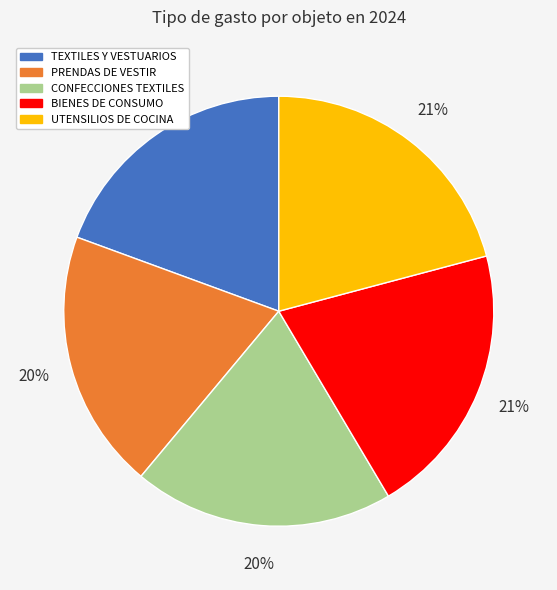

To the nearest percent, what percentage of the pie is CONFECCIONES TEXTILES?

20%